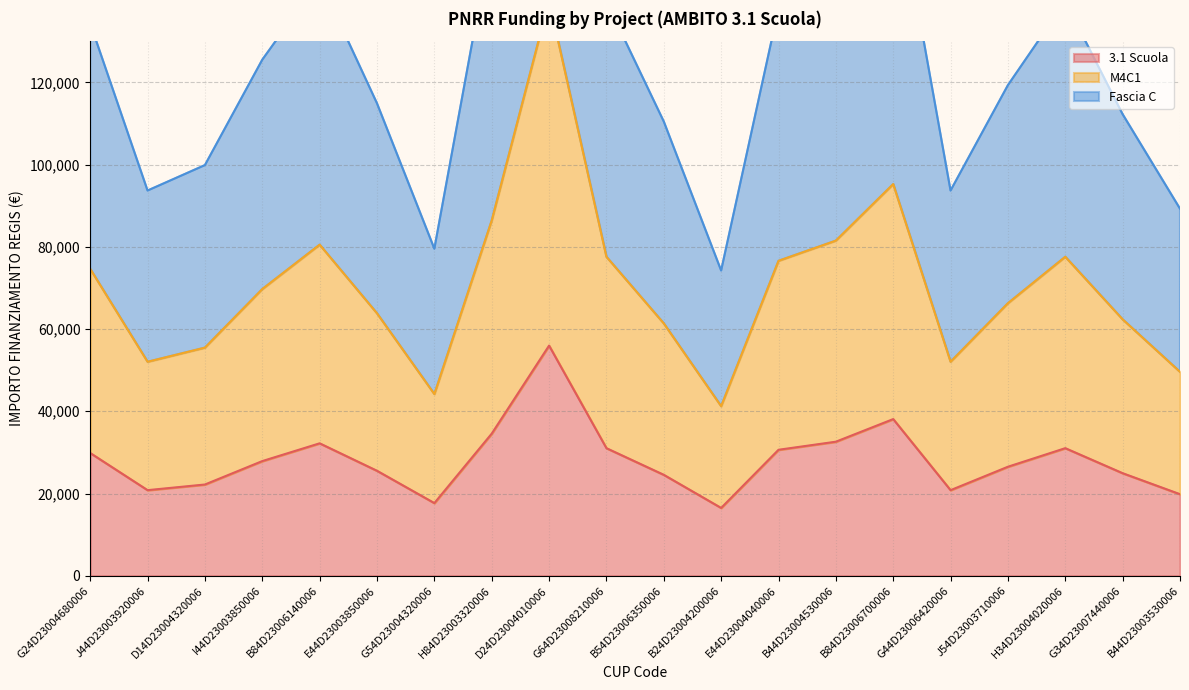

Reading right to left, what are all the values shown in this chart?

3.1 Scuola: B44D23003530006=19836.6	G34D23007440006=24943.0	H34D23004020006=31031.5	J54D23003710006=26514.3	G44D23006420006=20818.6	B84D23006700006=38102.0	B44D23004530006=32602.7	E44D23004040006=30638.7	B24D23004200006=16497.8	B54D23006350006=24550.2	G64D23008210006=31031.5	D24D23004010006=55974.5	H84D23003320006=34566.7	G54D23004320006=17676.2	E44D23003850006=25532.2	B84D23006140006=32209.9	I44D23003850006=27889.1	D14D23004320006=22193.4	J44D23003920006=20818.6	G24D23004680006=29853.1
M4C1: B44D23003530006=49591.5	G34D23007440006=62357.6	H34D23004020006=77578.8	J54D23003710006=66285.6	G44D23006420006=52046.5	B84D23006700006=95254.9	B44D23004530006=81506.8	E44D23004040006=76596.8	B24D23004200006=41244.4	B54D23006350006=61375.6	G64D23008210006=77578.8	D24D23004010006=139936.4	H84D23003320006=86416.8	G54D23004320006=44190.4	E44D23003850006=63830.6	B84D23006140006=80524.8	I44D23003850006=69722.7	D14D23004320006=55483.5	J44D23003920006=52046.5	G24D23004680006=74632.7
Fascia C: B44D23003530006=89264.7	G34D23007440006=112243.7	H34D23004020006=139641.8	J54D23003710006=119314.2	G44D23006420006=93683.7	B84D23006700006=171458.9	B44D23004530006=146712.2	E44D23004040006=137874.1	B24D23004200006=74239.9	B54D23006350006=110476.1	G64D23008210006=139641.8	D24D23004010006=251885.5	H84D23003320006=155550.3	G54D23004320006=79542.8	E44D23003850006=114895.1	B84D23006140006=144944.6	I44D23003850006=125500.8	D14D23004320006=99870.4	J44D23003920006=93683.7	G24D23004680006=134338.9